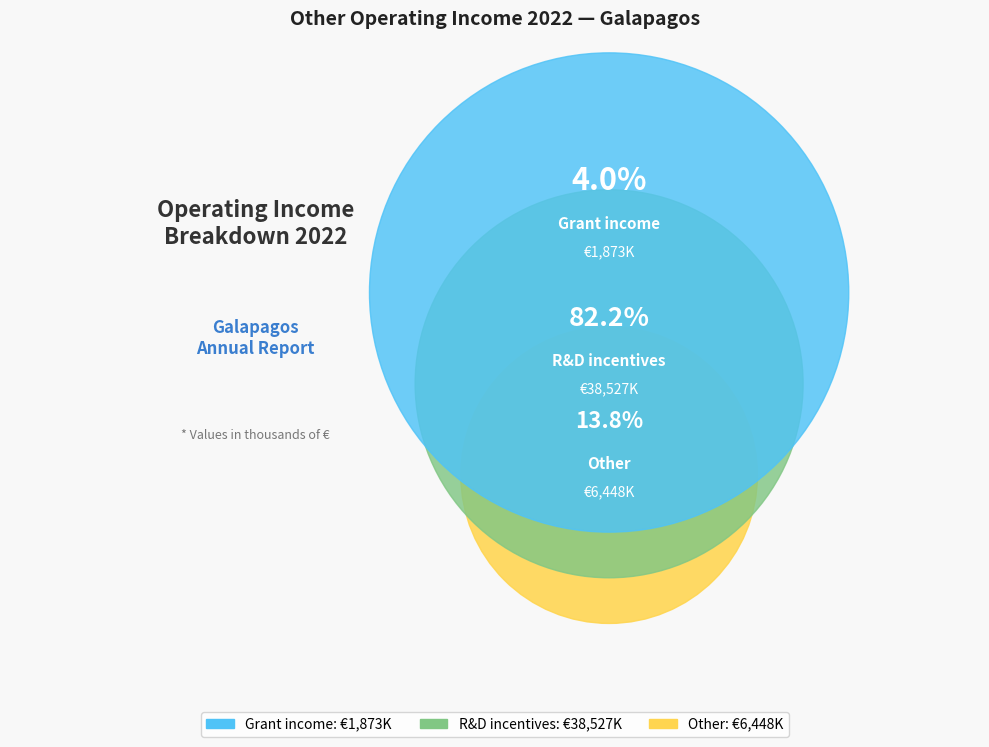

Which slice is the largest?

R&D incentives